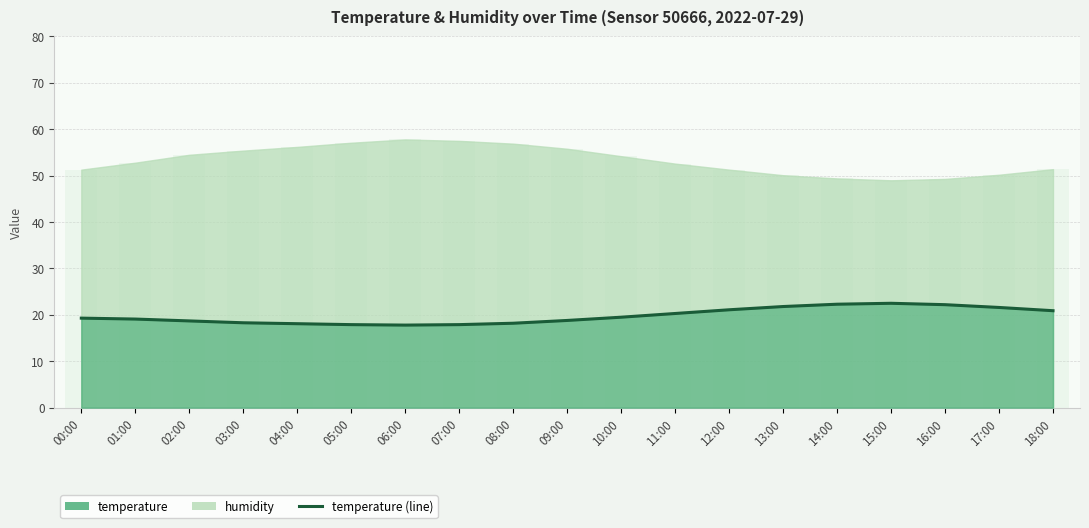

Does the chart contain any negative values?

No